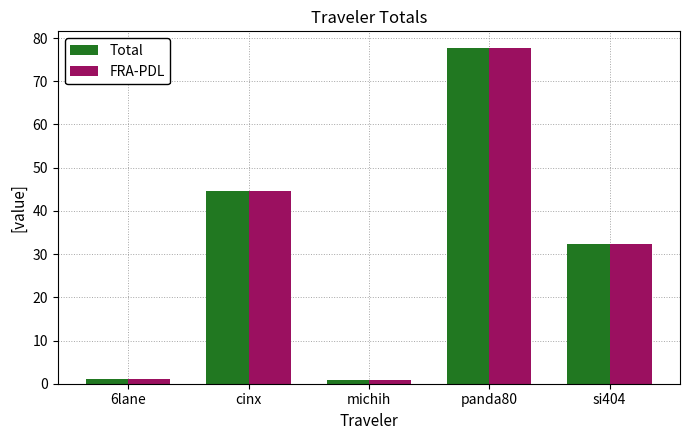

What value does the FRA-PDL series have at si404?

32.3